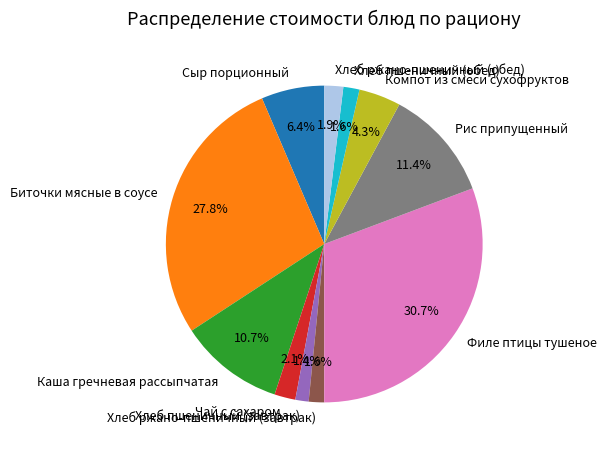

What portion of the pie excludes Рис припущенный?

88.6%